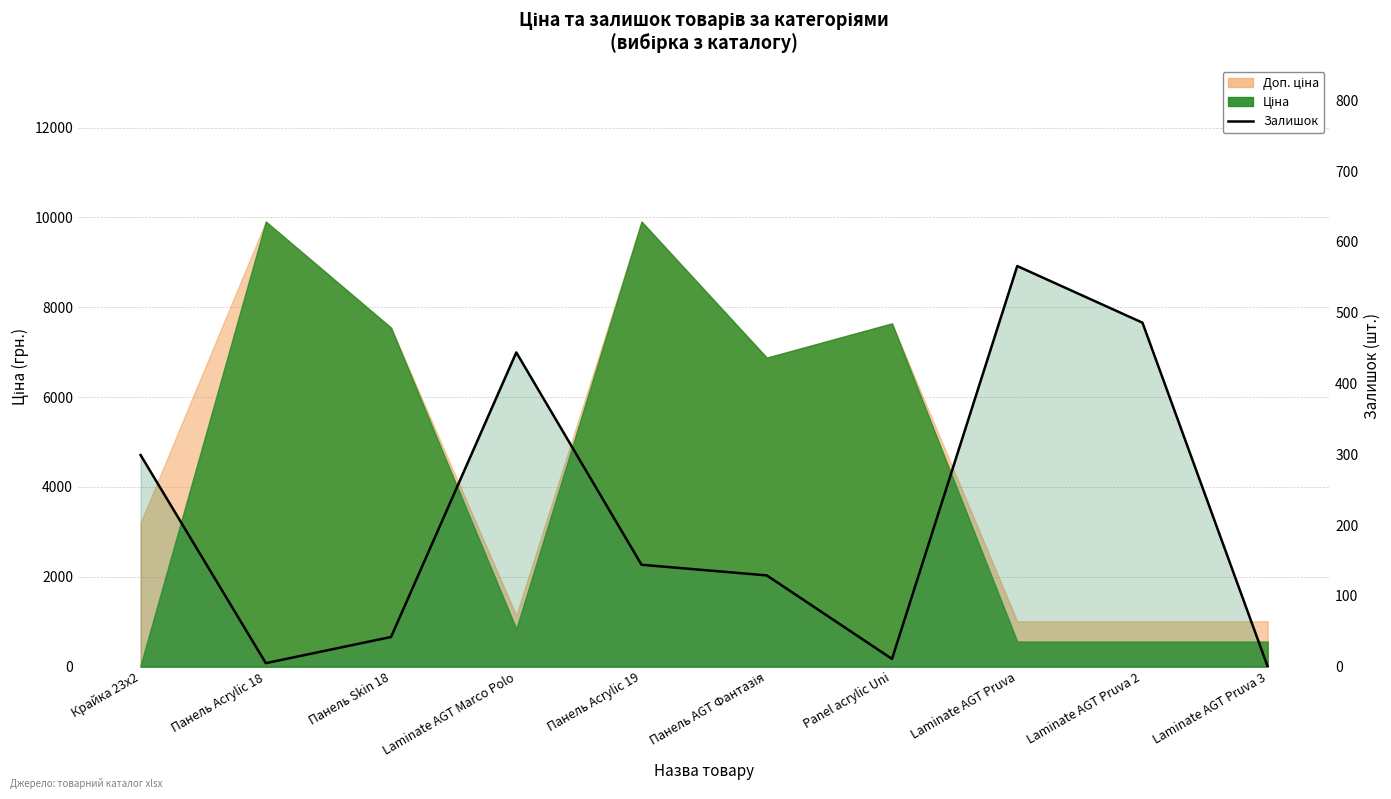

Is it true that the value at Панель Acrylic 18 is 7?

False